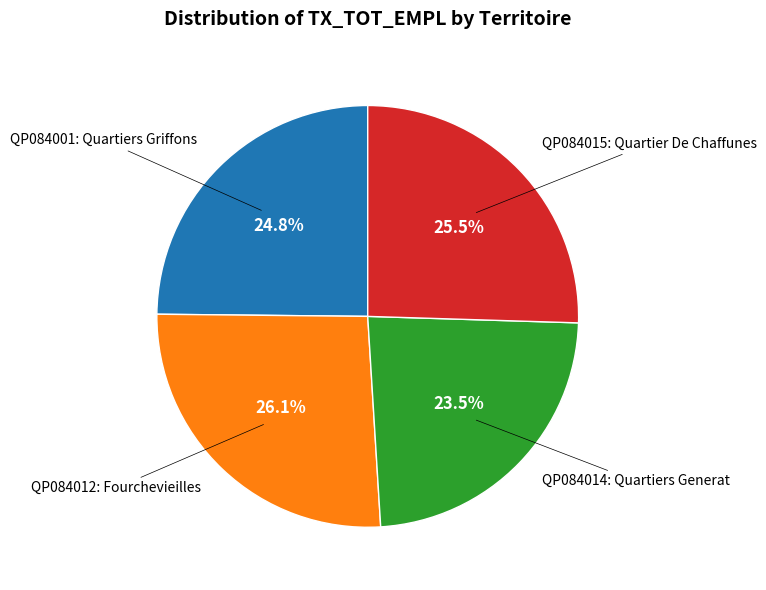

Is there a majority slice in this chart?

No